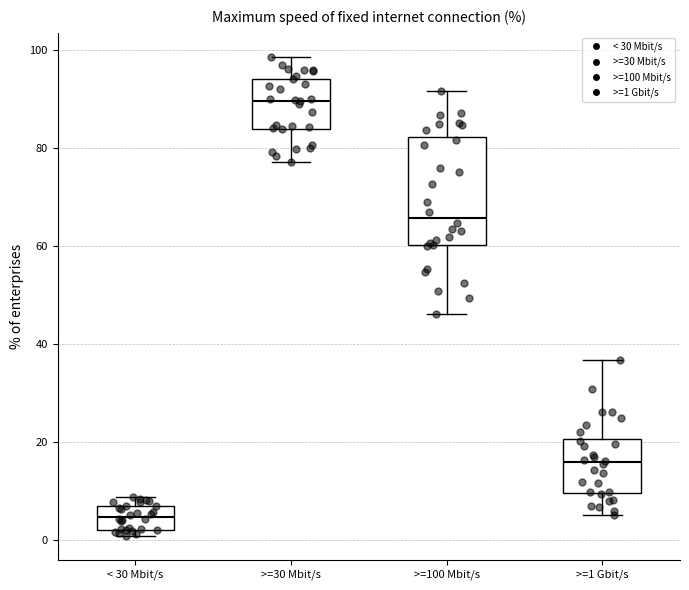

Comparing the boxes themselves (not the whiskers), which one is the tallest?

>=100 Mbit/s